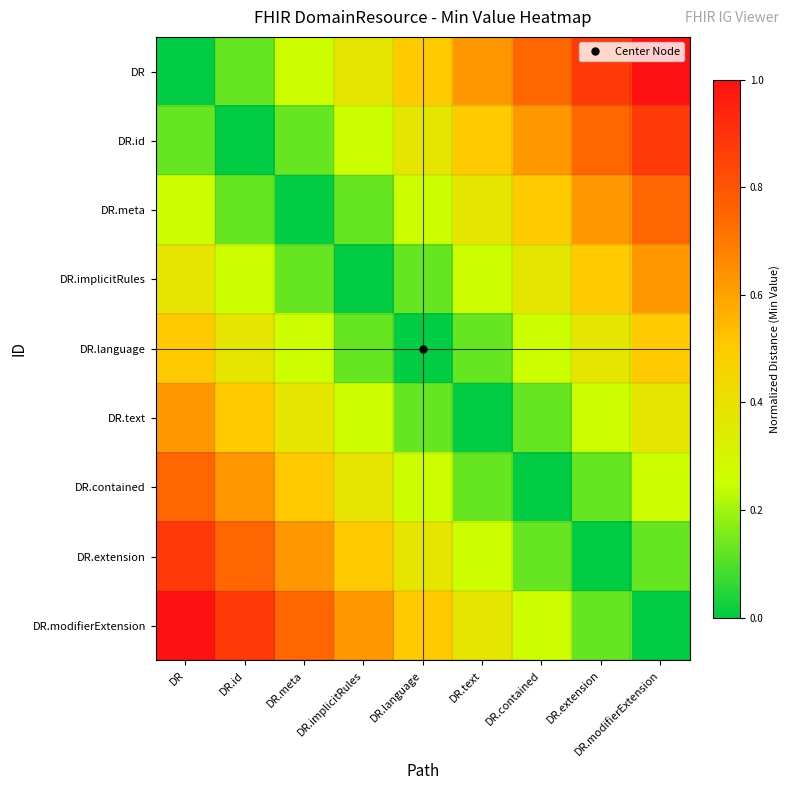

What is the greatest value displayed?

1.0